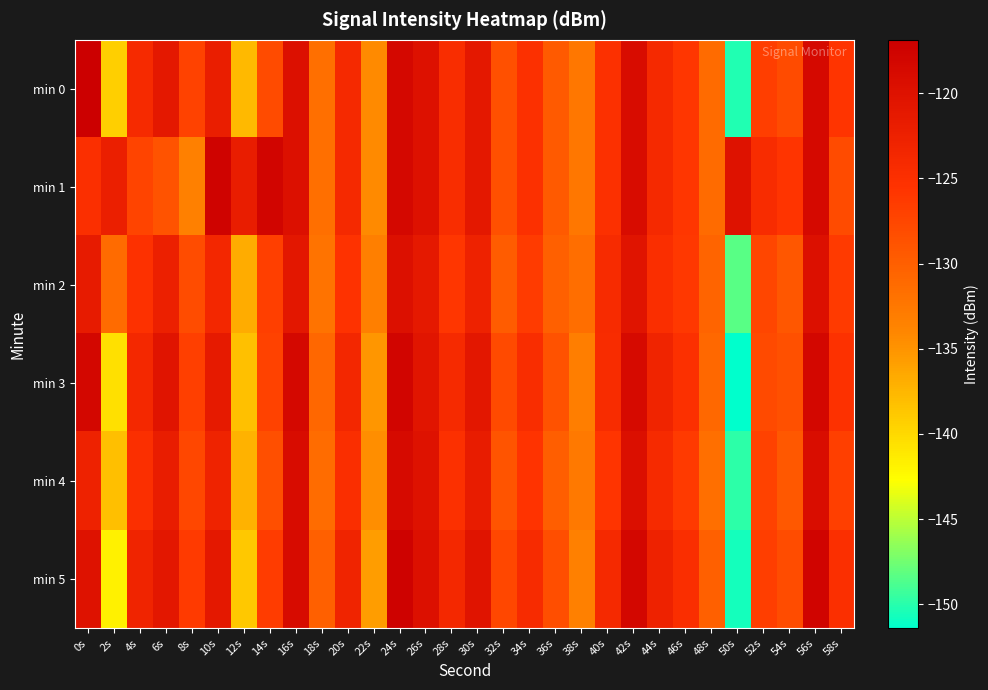

Which has a higher value, 48s or 52s?

52s